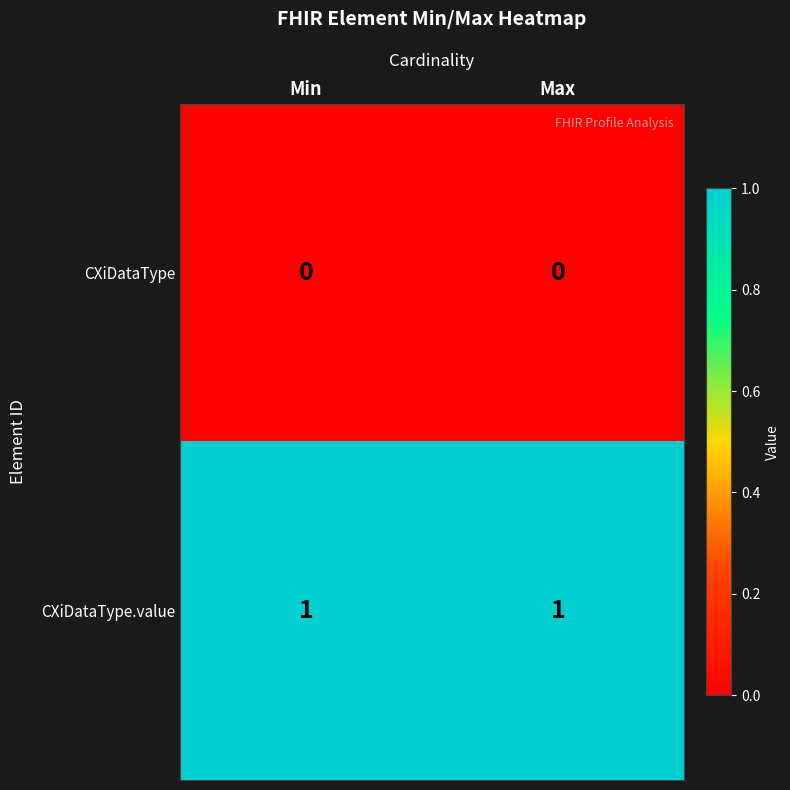

At how many categories does at least one series exceed 0?

2